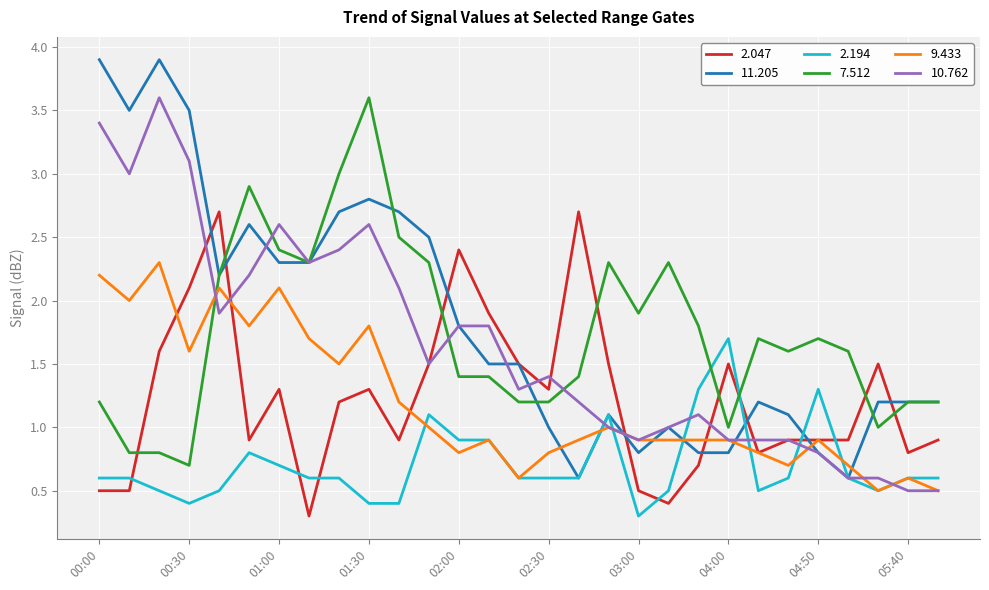

How many intersections are there between 7.512 and 2.047?

8